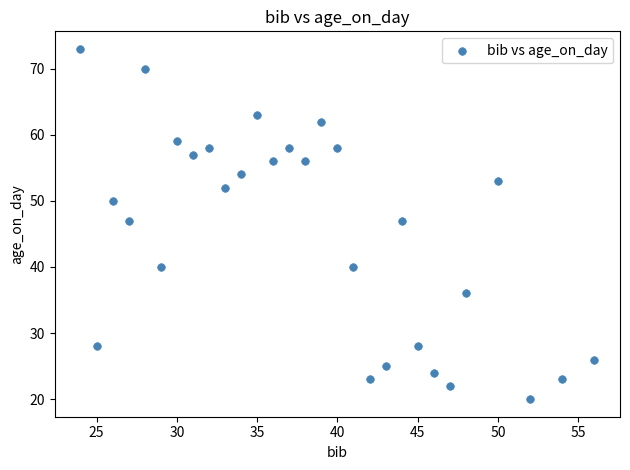

What is the range of X values (max minus min)?

32